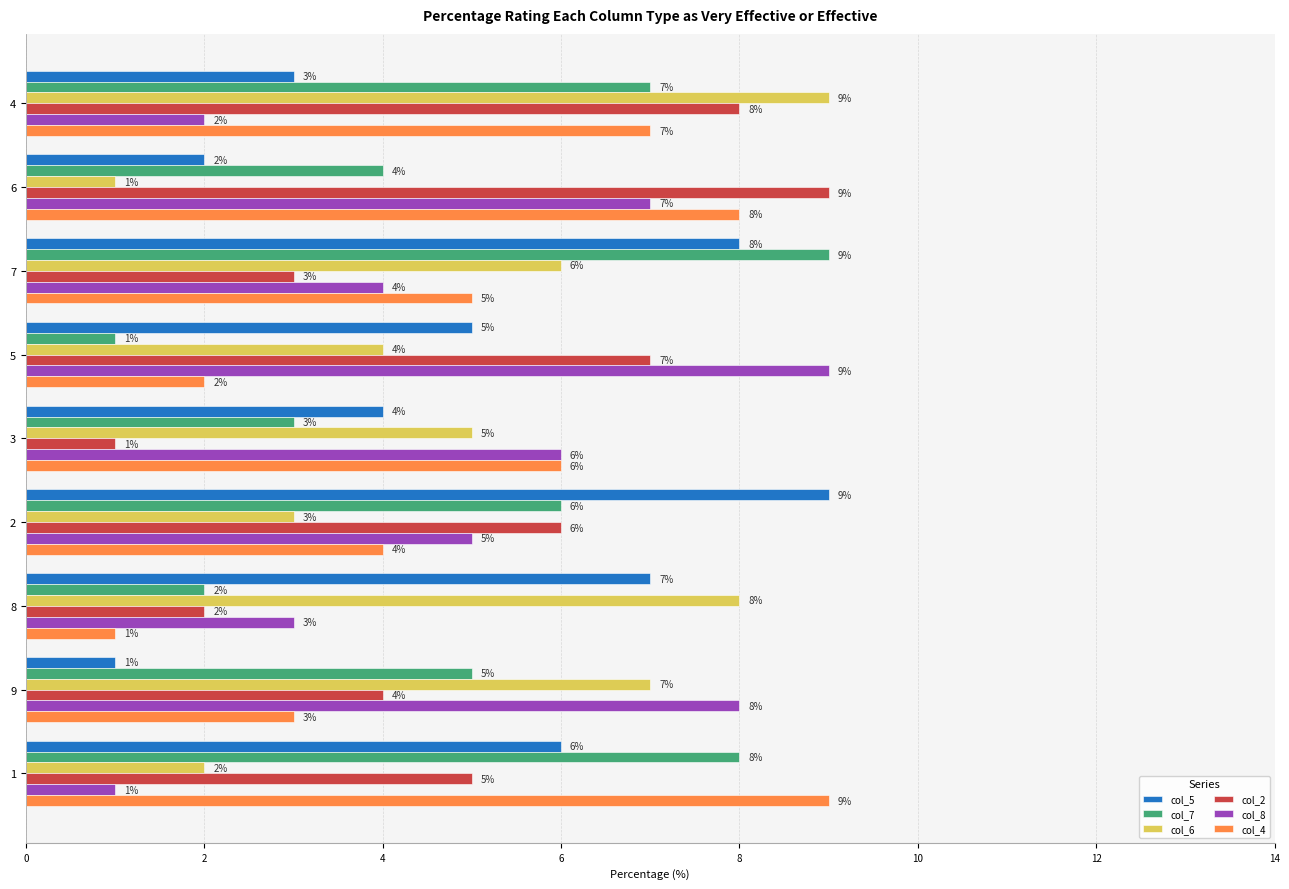

List the labels in order of col_8 value, largest first.

5, 9, 6, 3, 2, 7, 8, 4, 1